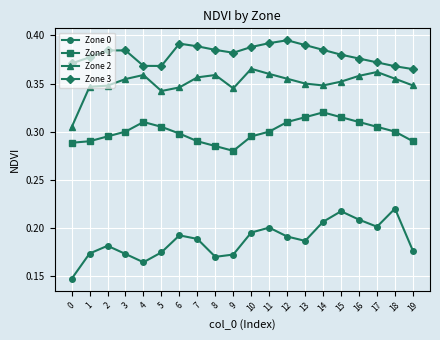

How many interior local peaks does the Zone 0 series have?

5